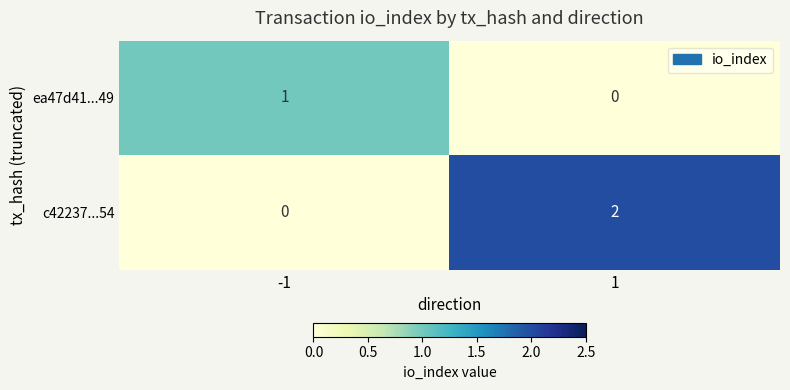

Is the value of c42237...54 at 1 greater than the value of ea47d41...49 at 1?

Yes